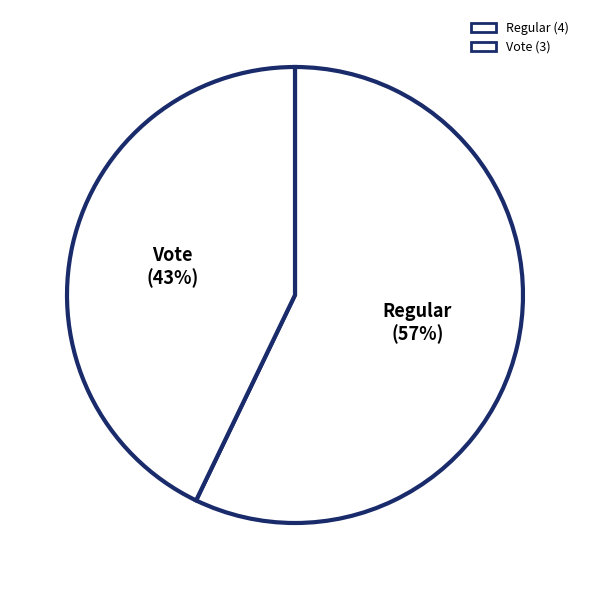

What is the change in value from Regular to Vote?

-1